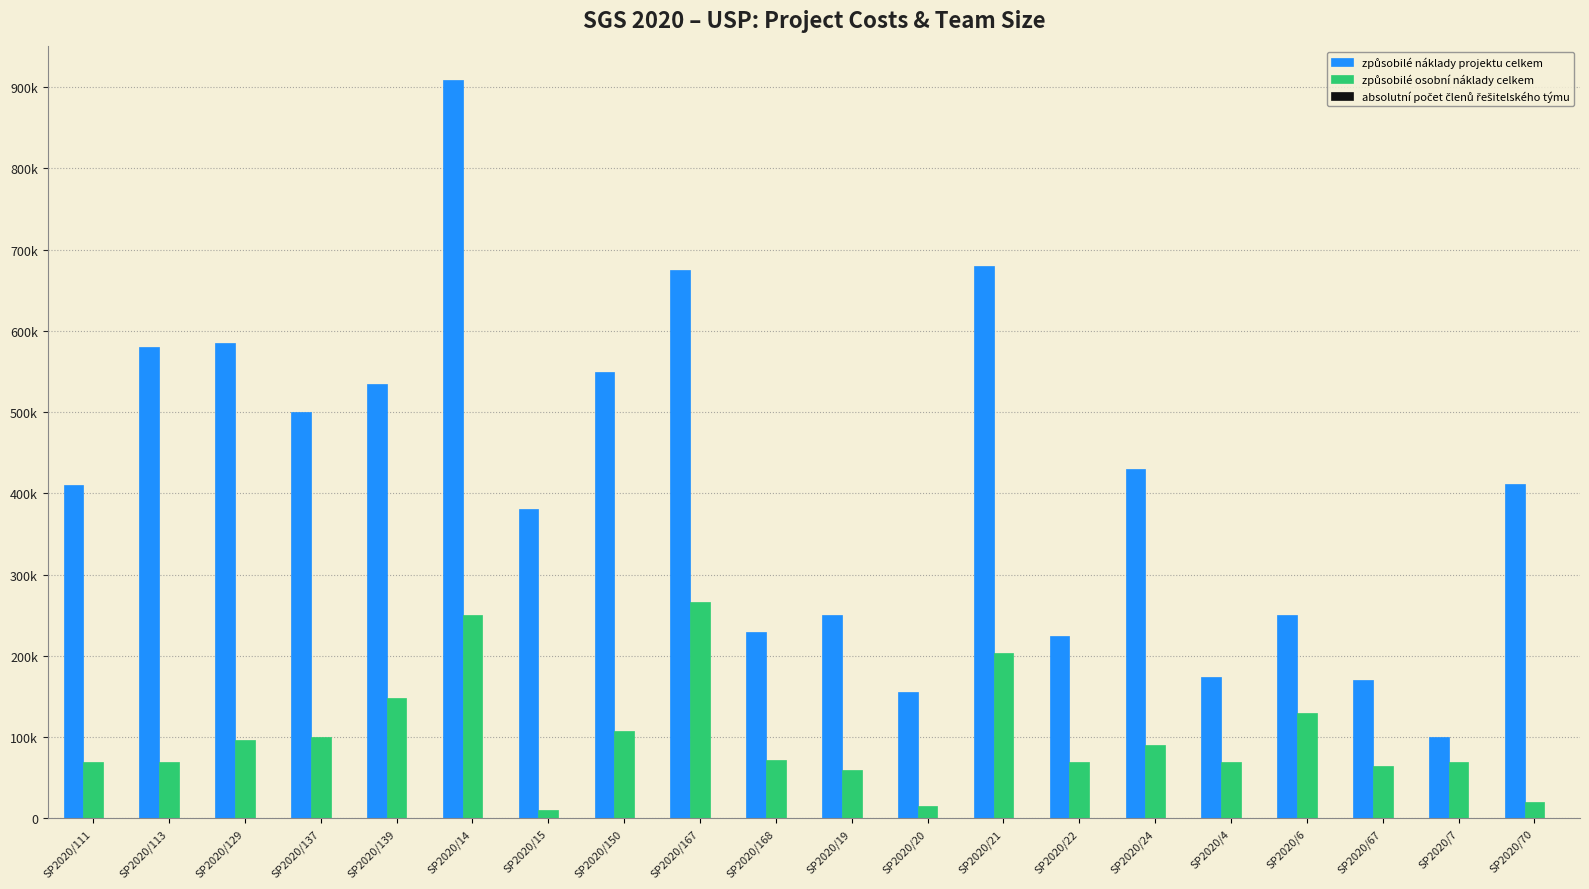

What position from the left is SP2020/168?

10